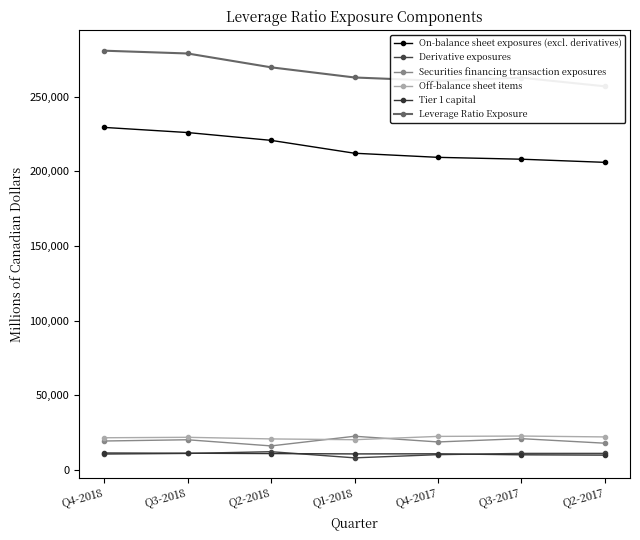

What is the label of the 5th point from the left?

Q4-2017